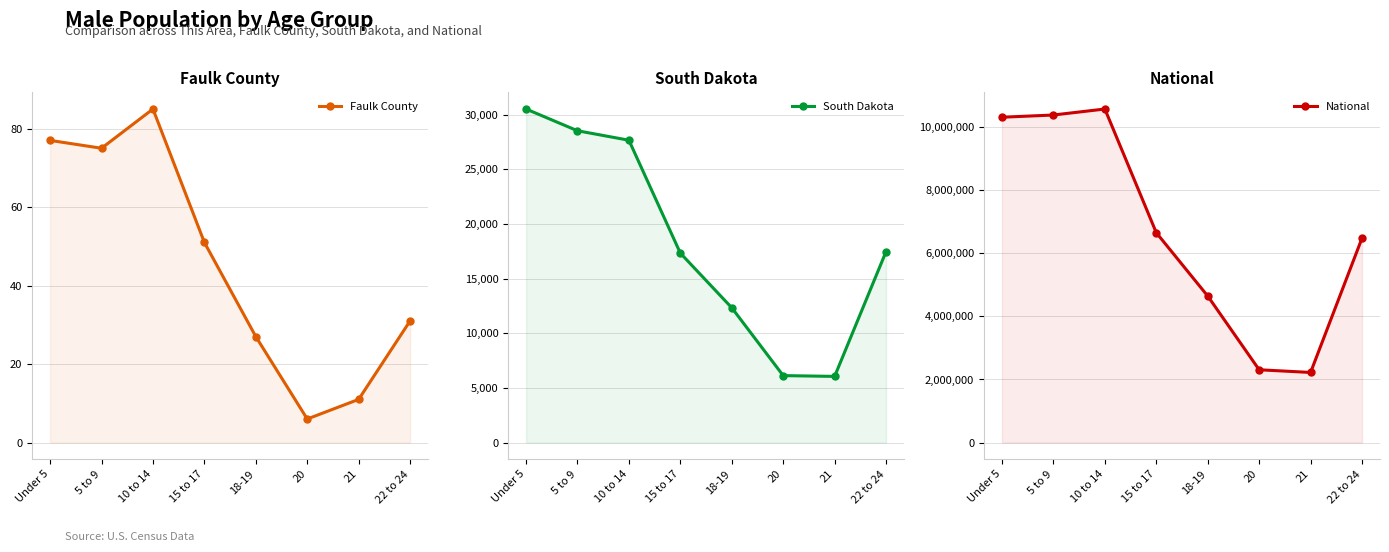

Rank the series at 5 to 9 from lowest to highest value.

Faulk County, South Dakota, National